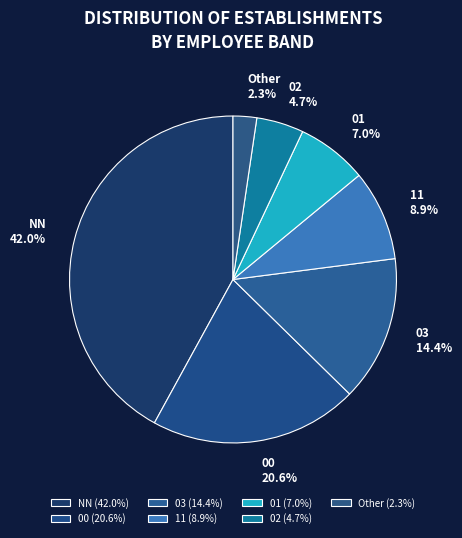

Between 00 and 11, which is larger?

00